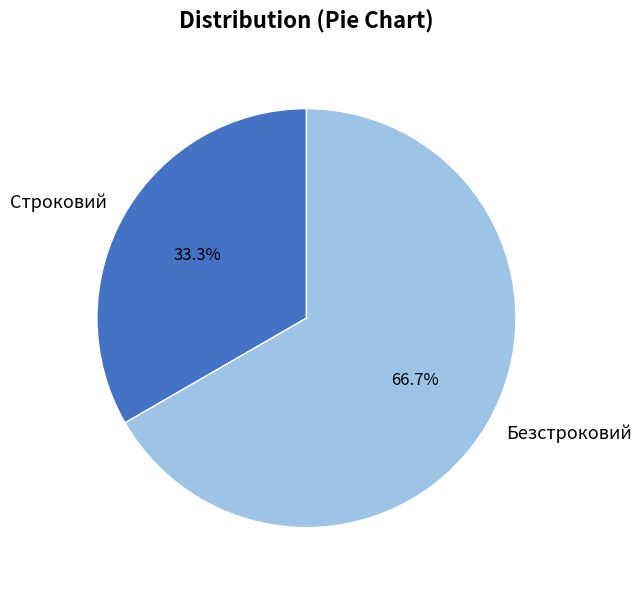

What is the ratio of the value at Строковий to the value at Безстроковий?

0.5